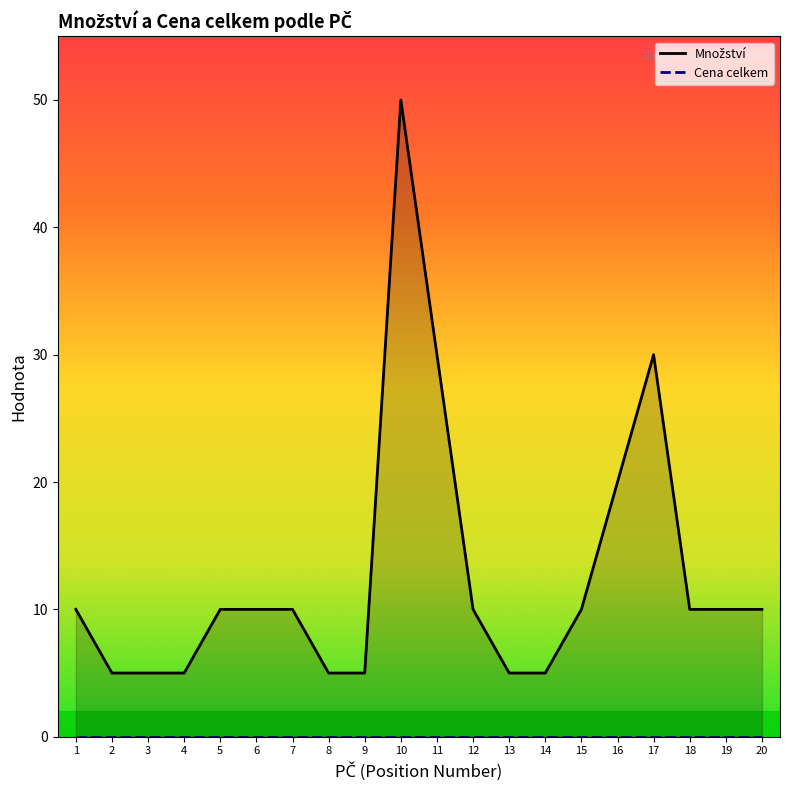

The Množství series shows 50 at 10. True or false?

True